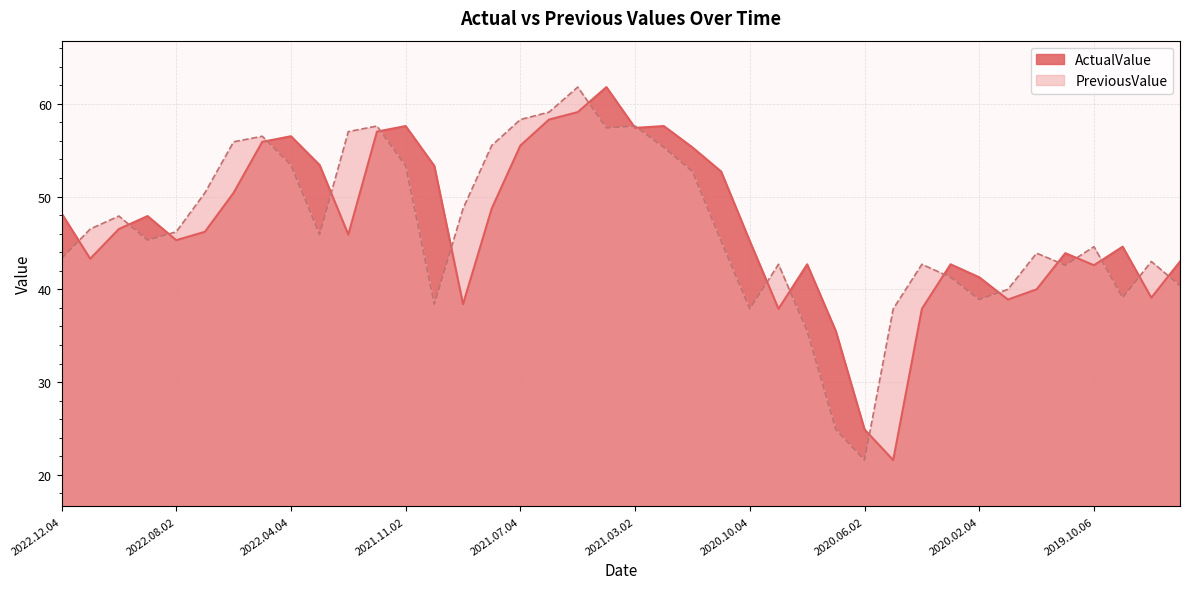

Reading left to right, what are all the values shown in this chart?

ActualValue: 48.2	43.3	46.5	47.9	45.3	46.2	50.4	55.9	56.5	53.4	45.9	57.0	57.6	53.3	38.4	48.7	55.5	58.3	59.1	61.8	57.4	57.6	55.3	52.7	45.2	37.9	42.7	35.5	24.9	21.6	37.9	42.7	41.3	38.9	40.0	43.9	42.6	44.6	39.1	43.0
PreviousValue: 43.3	46.5	47.9	45.3	46.2	50.4	55.9	56.5	53.4	45.9	57.0	57.6	53.3	38.4	48.7	55.5	58.3	59.1	61.8	57.4	57.6	55.3	52.7	45.2	37.9	42.7	35.5	24.9	21.6	37.9	42.7	41.3	38.9	40.0	43.9	42.6	44.6	39.1	43.0	40.4